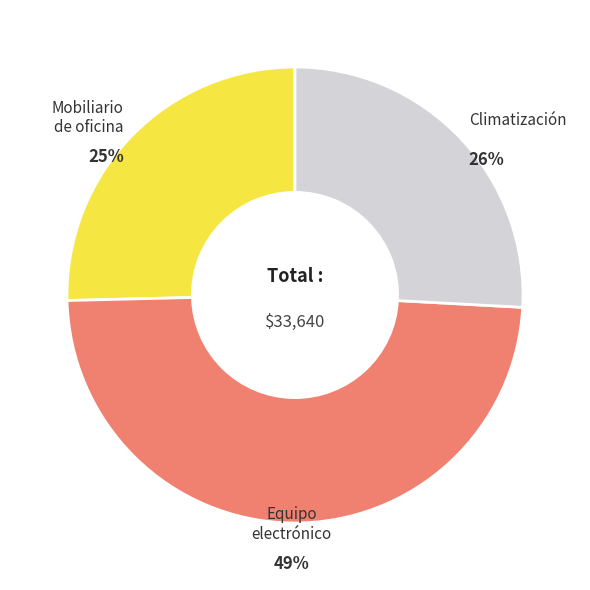

Is there any slice that represents more than half of the pie?

No